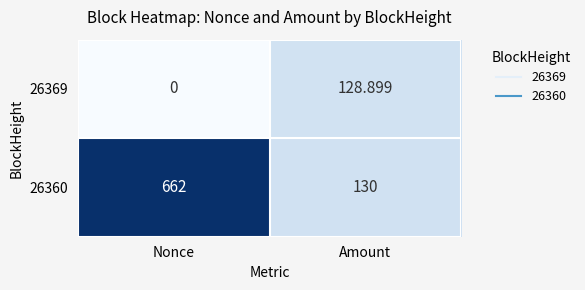

Where does the 26369 series first go above 128?

Amount